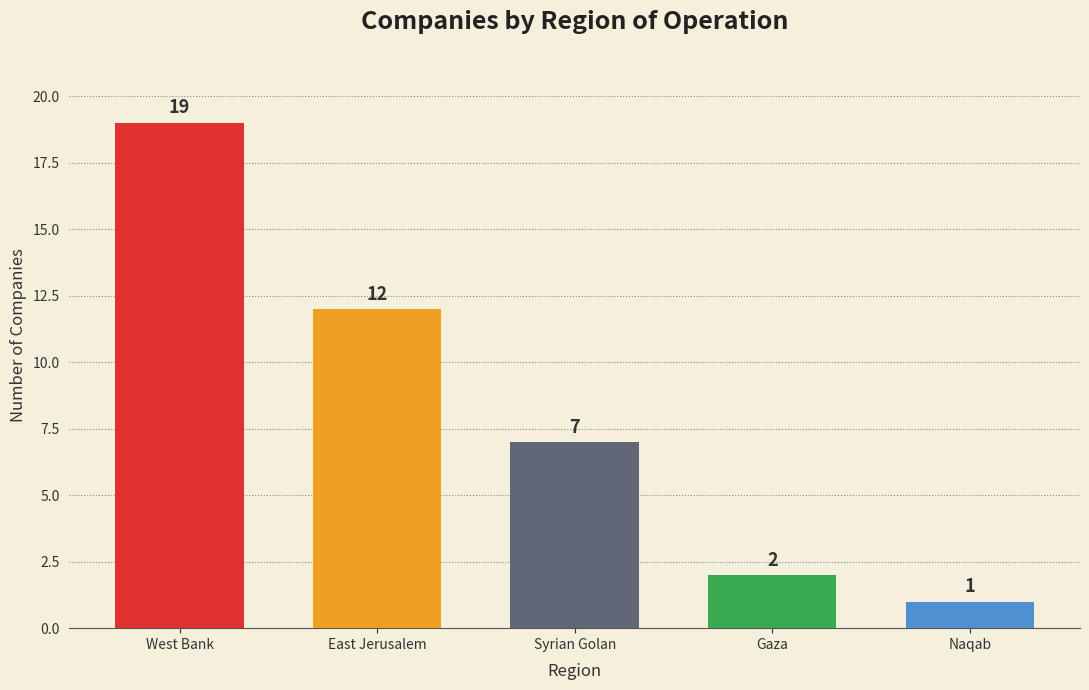

What is the ratio of the value at West Bank to the value at Gaza?

9.5